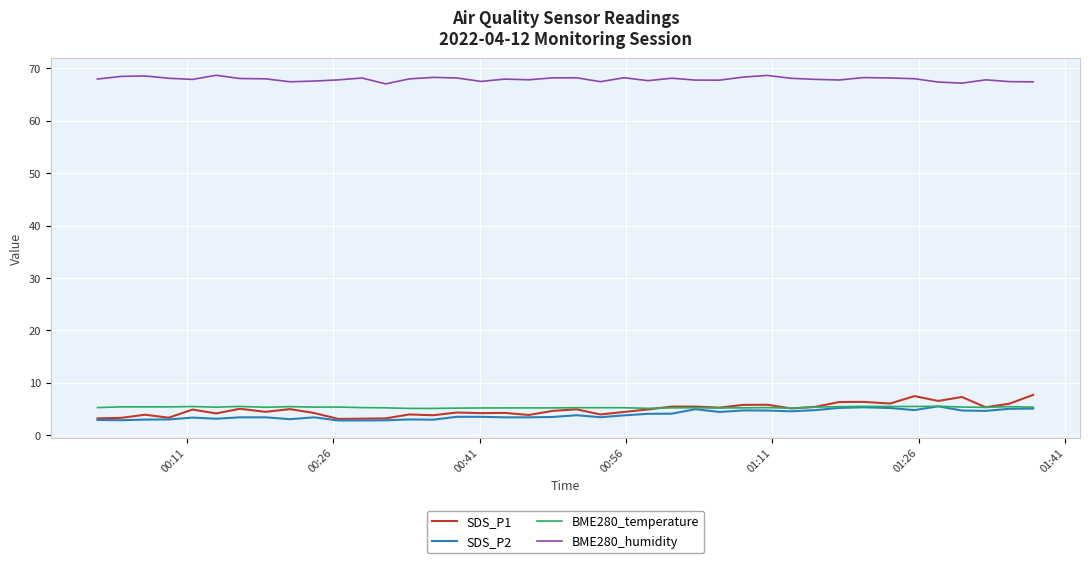

True or false: BME280_humidity and BME280_temperature intersect in this chart.

False